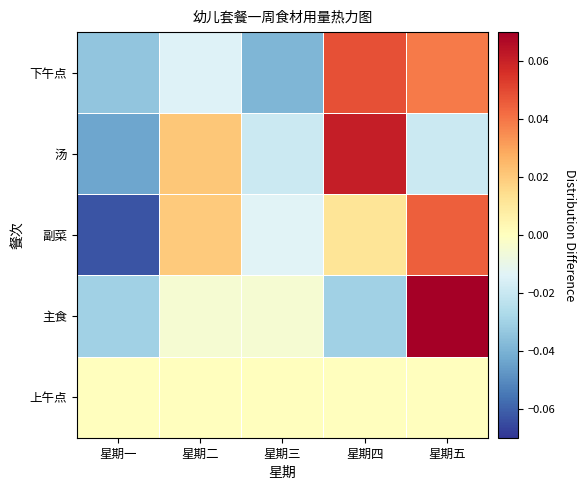

Between 星期二 and 星期一, which is larger?

星期二